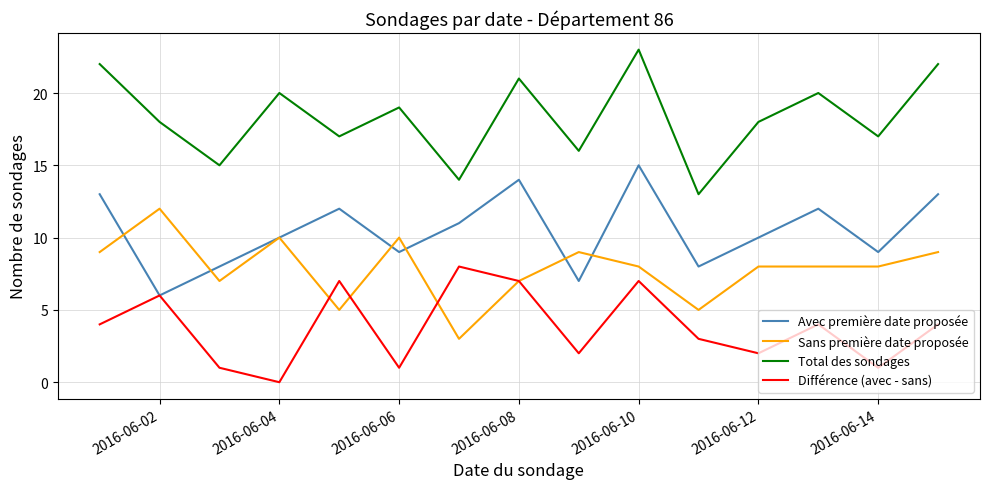

List the series in order of their peak value, lowest first.

Différence (avec - sans), Sans première date proposée, Avec première date proposée, Total des sondages